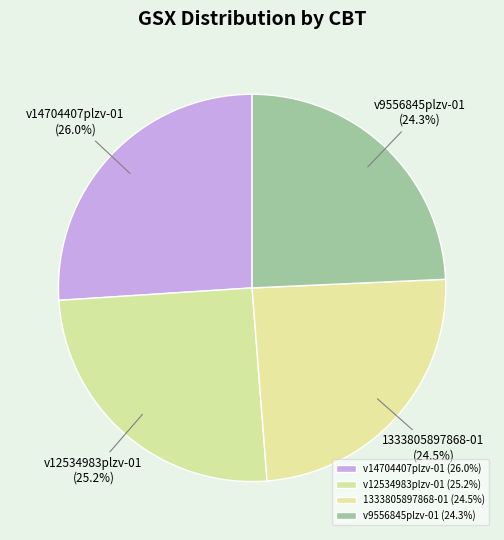

Between v14704407plzv-01 and v12534983plzv-01, which is larger?

v14704407plzv-01